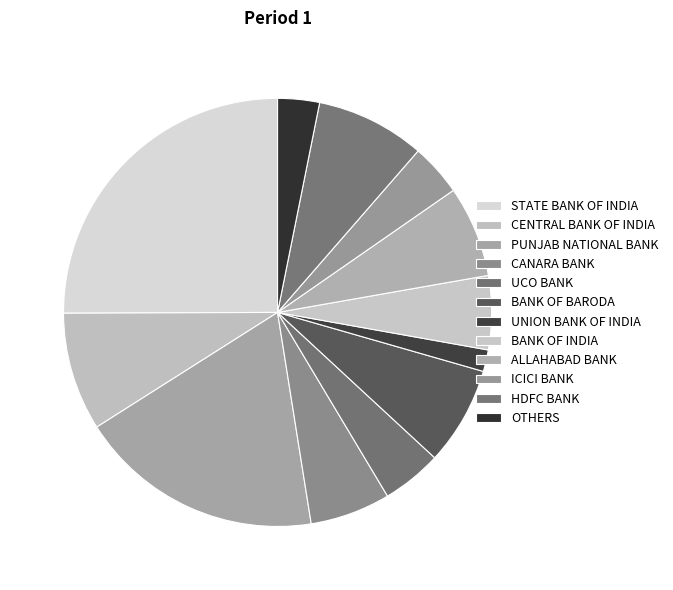

How many segments does this pie chart have?

12